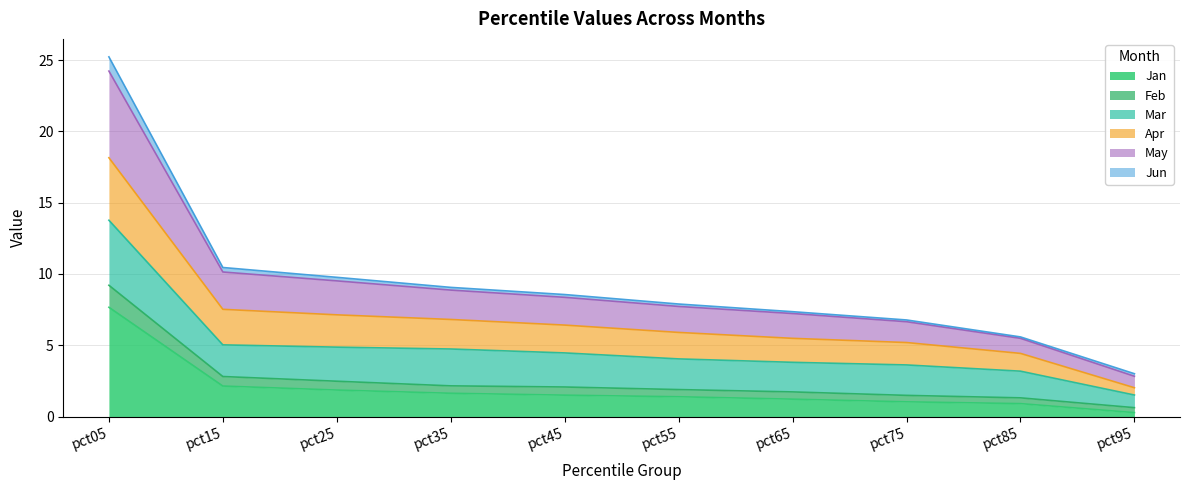

What is the highest value of the Jan series?

7.7